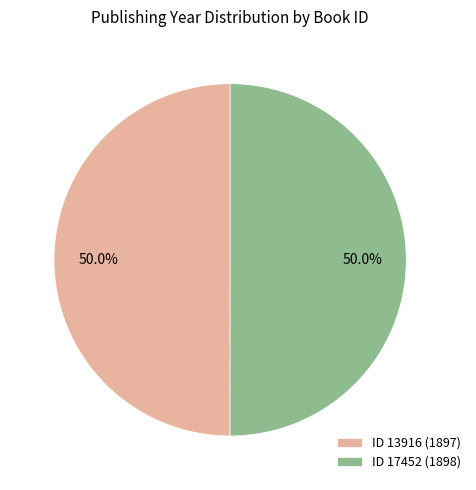

Combined, what portion of the pie is ID 13916 (1897) and ID 17452 (1898)?

100.0%